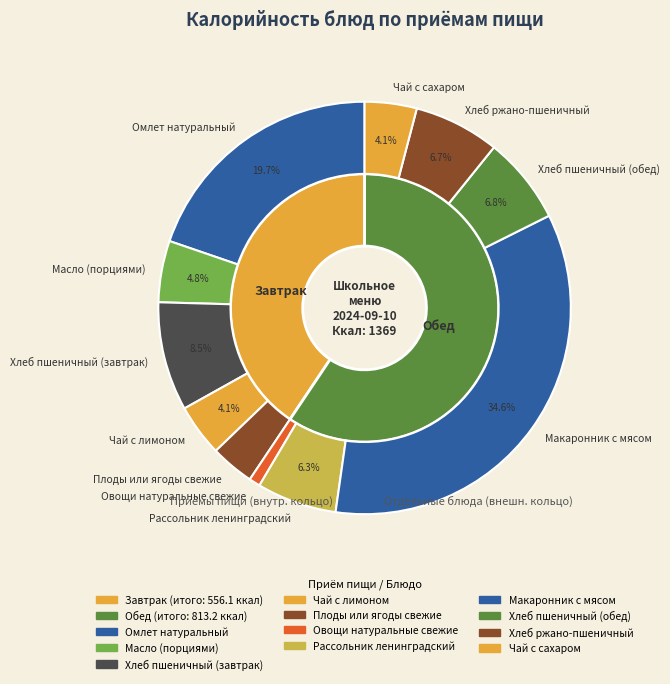

How much of the chart is everything except Плоды или ягоды свежие?

96.6%